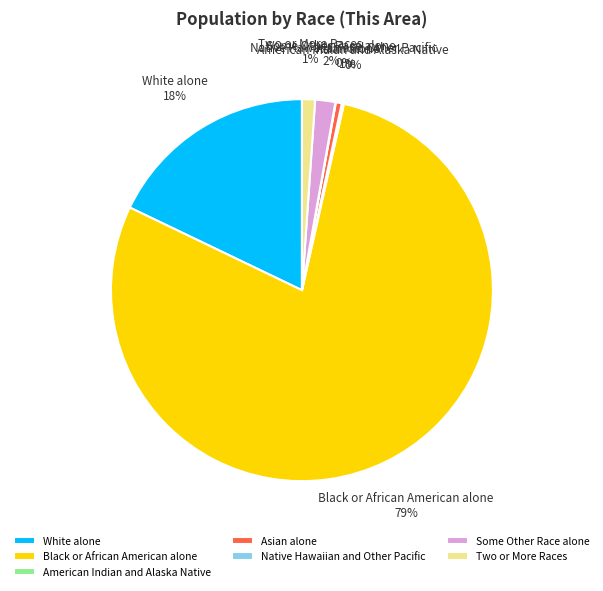

Which slice is the largest?

Black or African American alone